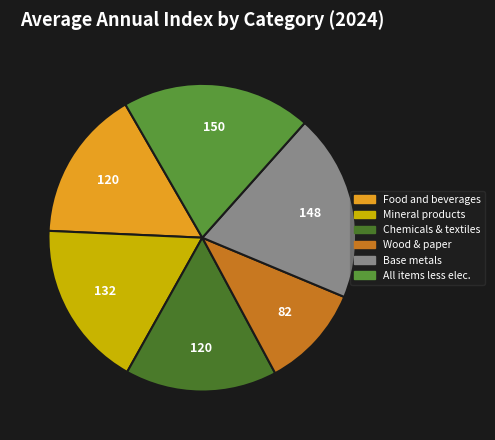

What is the largest slice in the pie chart?

All items less electricity